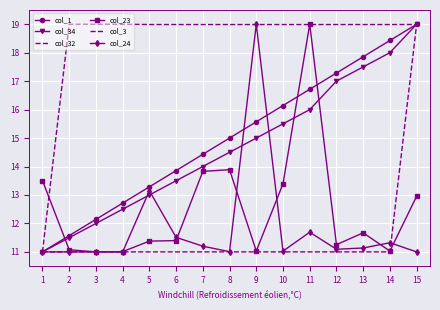

True or false: col_3 has a value of 19.0 at 8.

True